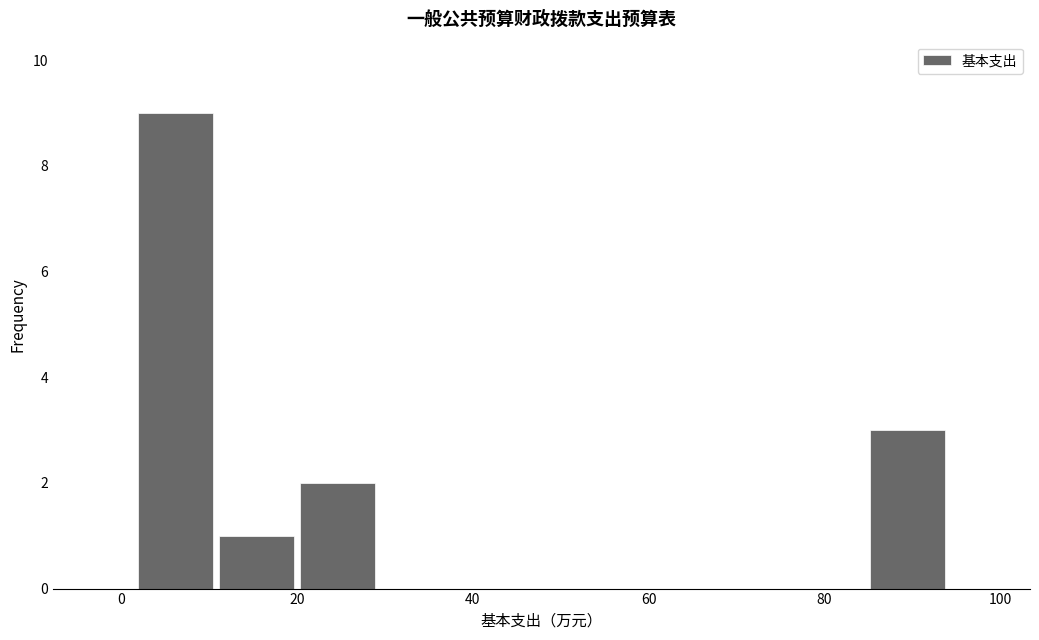

Reading left to right, transcribe this chart: for each bar, give the range it covers on the x-axis and its height. Neither the bar edges nor the heights are printed on the chart, so give them approximately, as read against the axes.

2 to 10: 9
10 to 20: 1
20 to 30: 2
30 to 38: 0
38 to 48: 0
48 to 58: 0
58 to 66: 0
66 to 76: 0
76 to 84: 0
84 to 94: 3